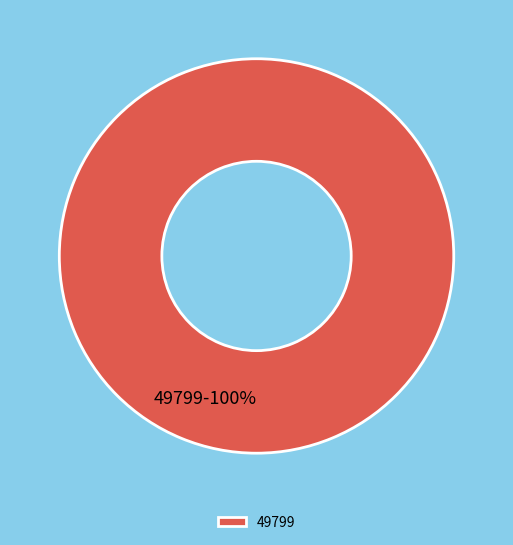

How many slices are in this pie chart?

1